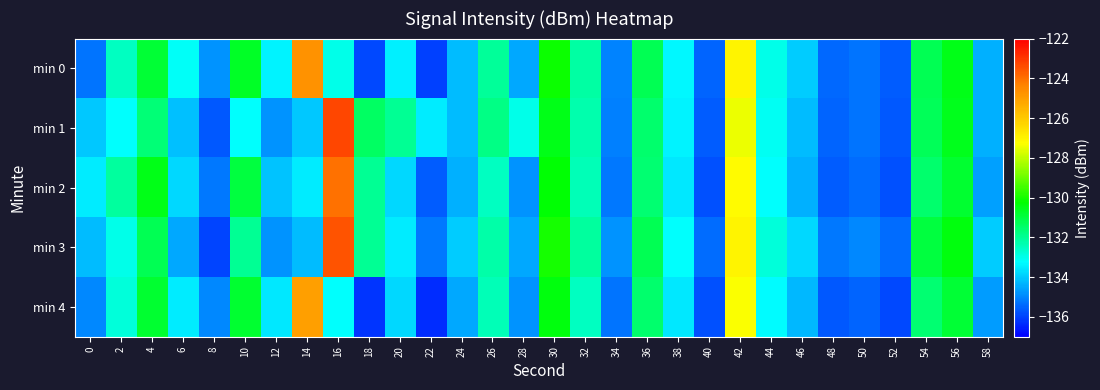

Reading right to left, extract all data points from this chart.

min 0: 58=-134.4	56=-130.5	54=-131.3	52=-135.6	50=-135.3	48=-135.4	46=-134.0	44=-133.0	42=-127.0	40=-135.5	38=-133.4	36=-131.2	34=-135.0	32=-132.2	30=-130.1	28=-134.5	26=-132.1	24=-134.2	22=-136.1	20=-133.4	18=-135.9	16=-133.0	14=-124.7	12=-133.4	10=-130.7	8=-134.8	6=-133.2	4=-130.9	2=-132.5	0=-135.3
min 1: 58=-134.4	56=-130.6	54=-131.3	52=-135.7	50=-135.3	48=-135.5	46=-134.2	44=-133.1	42=-127.5	40=-135.6	38=-133.4	36=-131.5	34=-135.1	32=-132.3	30=-130.5	28=-133.0	26=-131.8	24=-134.2	22=-133.5	20=-132.0	18=-131.4	16=-123.3	14=-134.0	12=-134.8	10=-133.2	8=-135.7	6=-134.1	4=-131.6	2=-133.2	0=-134.1
min 2: 58=-134.6	56=-130.8	54=-131.5	52=-135.8	50=-135.4	48=-135.6	46=-134.4	44=-133.2	42=-127.2	40=-135.8	38=-133.6	36=-131.6	34=-135.2	32=-132.4	30=-130.3	28=-134.8	26=-132.5	24=-134.4	22=-135.6	20=-133.8	18=-132.0	16=-124.0	14=-133.5	12=-134.1	10=-131.0	8=-135.2	6=-133.8	4=-130.5	2=-132.1	0=-133.5
min 3: 58=-134.0	56=-130.4	54=-131.0	52=-135.4	50=-135.0	48=-135.2	46=-133.8	44=-132.8	42=-127.0	40=-135.4	38=-133.2	36=-131.2	34=-134.8	32=-132.1	30=-130.0	28=-134.5	26=-132.2	24=-134.0	22=-135.2	20=-133.5	18=-132.0	16=-123.5	14=-134.2	12=-134.8	10=-132.0	8=-136.0	6=-134.5	4=-131.2	2=-133.0	0=-134.2
min 4: 58=-134.7	56=-130.9	54=-131.6	52=-135.9	50=-135.5	48=-135.7	46=-134.3	44=-133.3	42=-127.3	40=-135.8	38=-133.6	36=-131.5	34=-135.3	32=-132.5	30=-130.4	28=-134.8	26=-132.4	24=-134.5	22=-136.3	20=-133.8	18=-136.2	16=-133.2	14=-125.0	12=-133.6	10=-130.8	8=-135.0	6=-133.5	4=-130.8	2=-132.8	0=-135.0